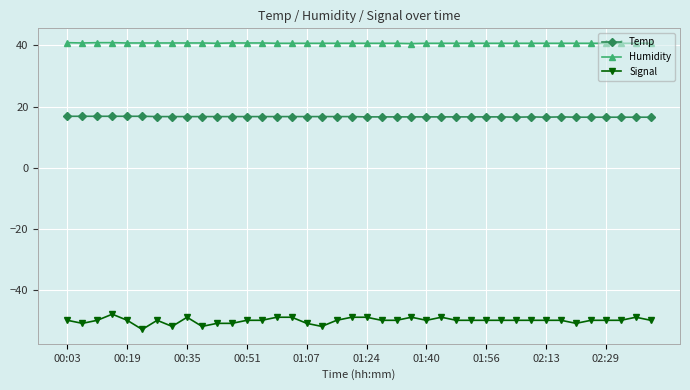

What is the minimum value shown in the chart?

-53.0